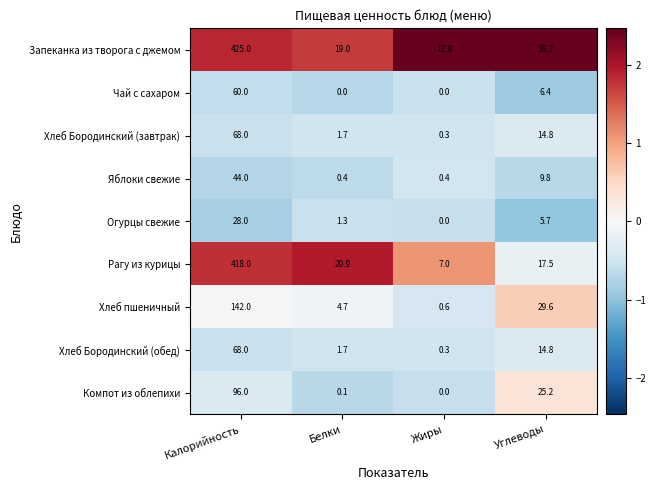

What is the difference between the Компот из облепихи values at Калорийность and Углеводы?

70.8